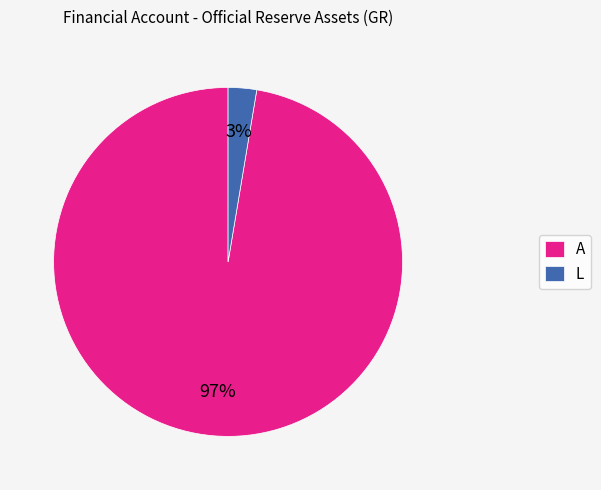

Is it true that A is 82% of the pie?

False